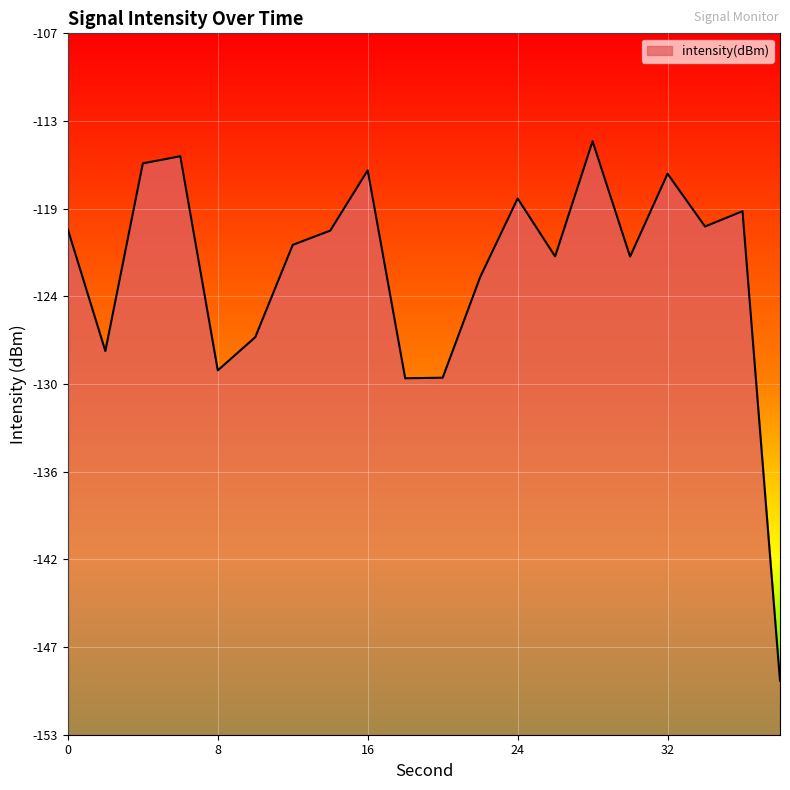

Where is the data nearest to the value -131?

18